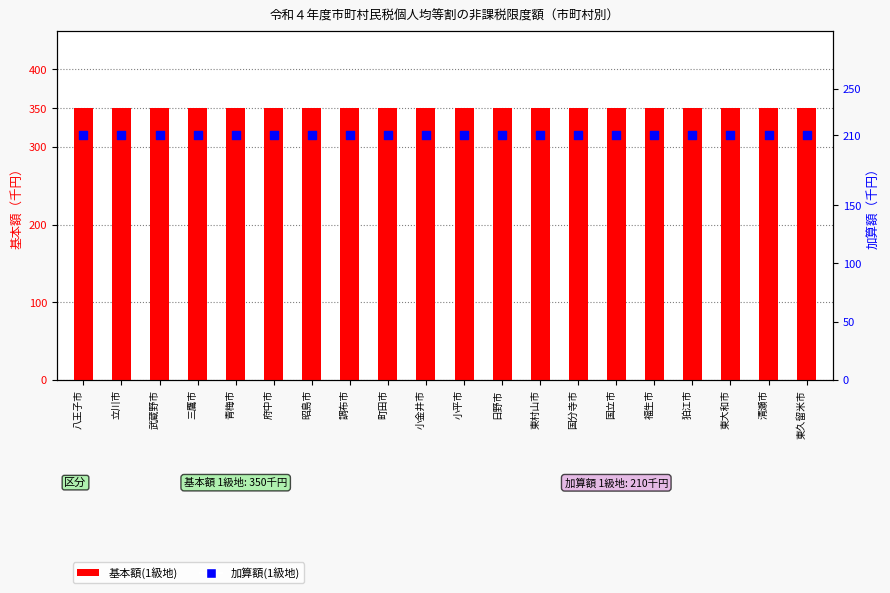

What are all the series names shown in the legend?

基本額(1級地), 加算額(1級地)